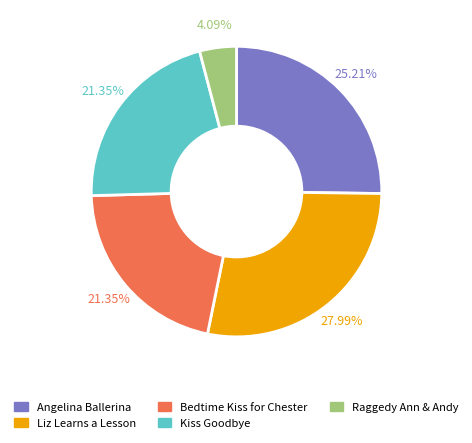

Which category has the biggest portion of the pie?

Liz Learns a Lesson